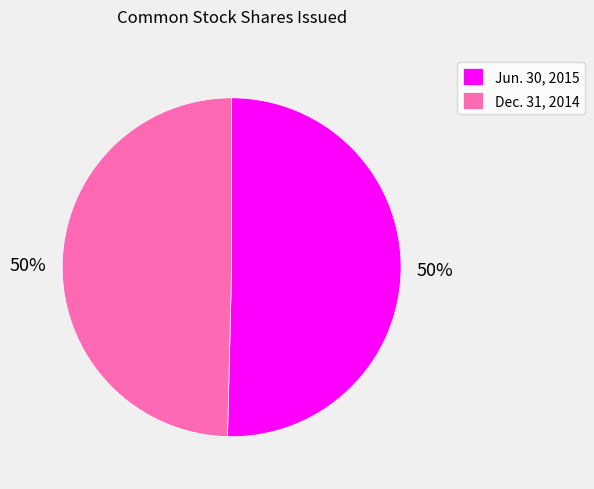

True or false: Jun. 30, 2015 accounts for 65% of the total.

False